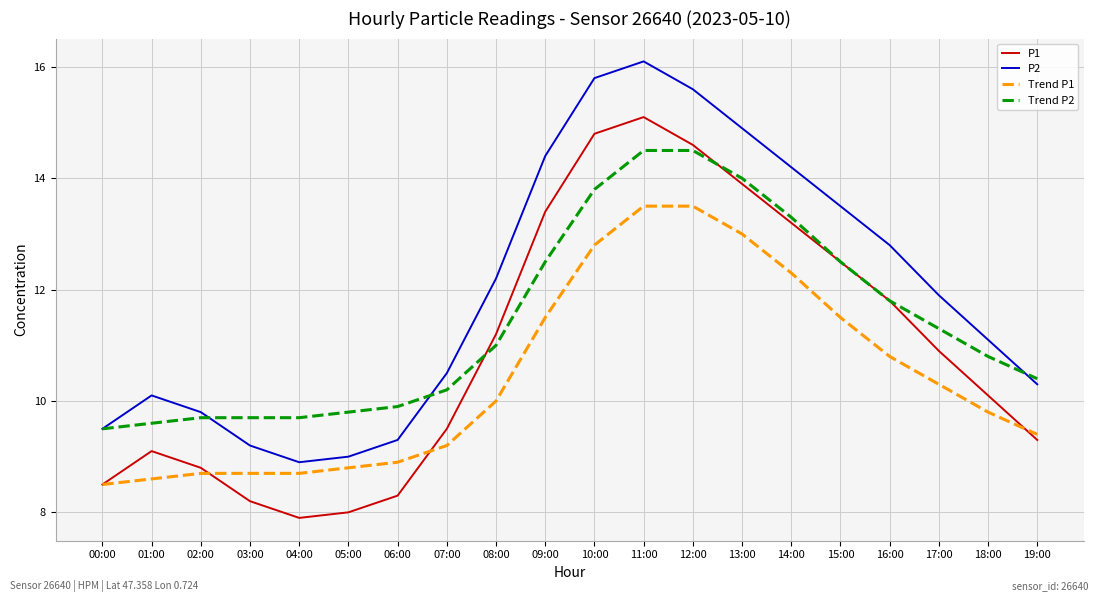

Rank the series at 19:00 from highest to lowest value.

Trend P2, P2, Trend P1, P1